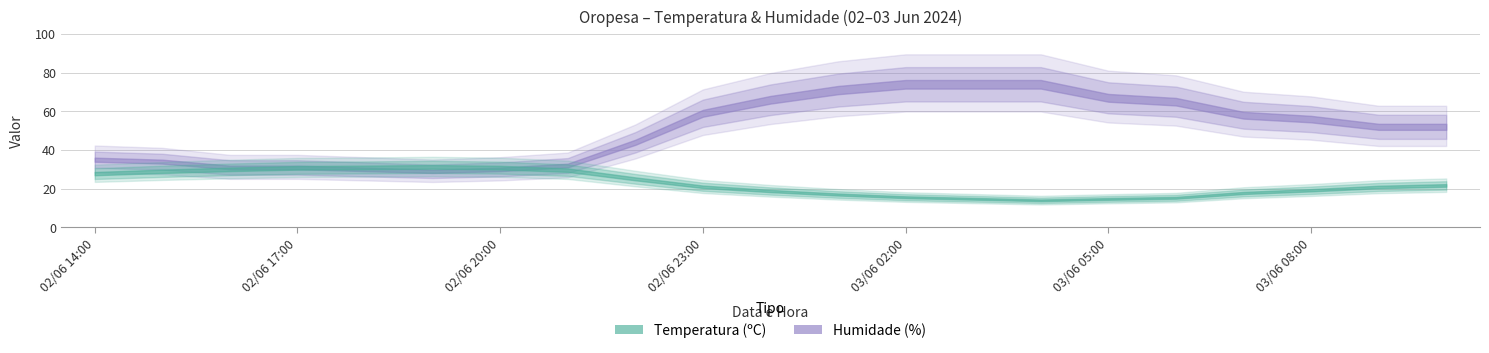

At which category is the sum across all series the highest?

03/06 02:00